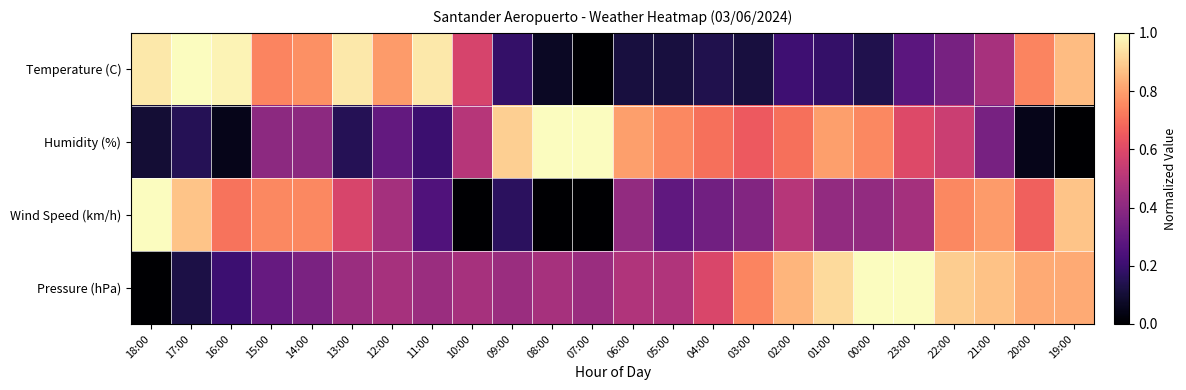

Reading left to right, what are all the values shown in this chart?

Temperature (C): 18:00=1.0	17:00=1.0	16:00=1.0	15:00=0.7	14:00=0.8	13:00=1.0	12:00=0.8	11:00=1.0	10:00=0.6	09:00=0.2	08:00=0.1	07:00=0.0	06:00=0.1	05:00=0.1	04:00=0.1	03:00=0.1	02:00=0.2	01:00=0.2	00:00=0.1	23:00=0.3	22:00=0.3	21:00=0.5	20:00=0.7	19:00=0.9
Humidity (%): 18:00=0.1	17:00=0.1	16:00=0.1	15:00=0.4	14:00=0.4	13:00=0.1	12:00=0.3	11:00=0.2	10:00=0.5	09:00=0.9	08:00=1.0	07:00=1.0	06:00=0.8	05:00=0.8	04:00=0.7	03:00=0.7	02:00=0.7	01:00=0.8	00:00=0.8	23:00=0.6	22:00=0.6	21:00=0.3	20:00=0.1	19:00=0.0
Wind Speed (km/h): 18:00=1.0	17:00=0.9	16:00=0.7	15:00=0.8	14:00=0.8	13:00=0.6	12:00=0.5	11:00=0.2	10:00=0.0	09:00=0.2	08:00=0.0	07:00=0.0	06:00=0.4	05:00=0.3	04:00=0.3	03:00=0.4	02:00=0.5	01:00=0.4	00:00=0.4	23:00=0.5	22:00=0.8	21:00=0.8	20:00=0.7	19:00=0.9
Pressure (hPa): 18:00=0.0	17:00=0.1	16:00=0.2	15:00=0.3	14:00=0.4	13:00=0.4	12:00=0.5	11:00=0.4	10:00=0.5	09:00=0.4	08:00=0.5	07:00=0.4	06:00=0.5	05:00=0.5	04:00=0.6	03:00=0.7	02:00=0.8	01:00=0.9	00:00=1.0	23:00=1.0	22:00=0.9	21:00=0.9	20:00=0.8	19:00=0.8